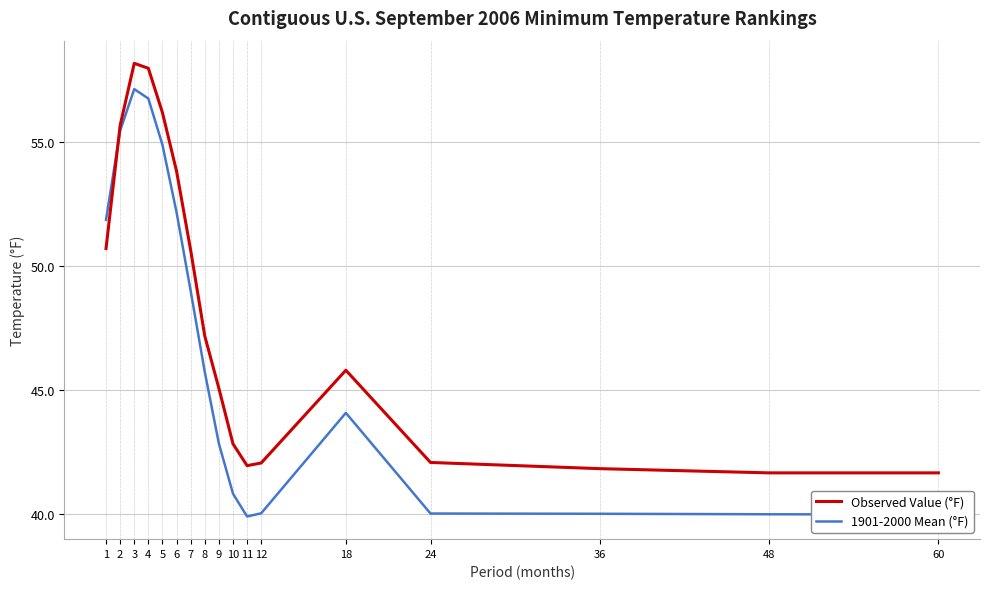

At which label is 1901-2000 Mean (°F) closest to 48?

7